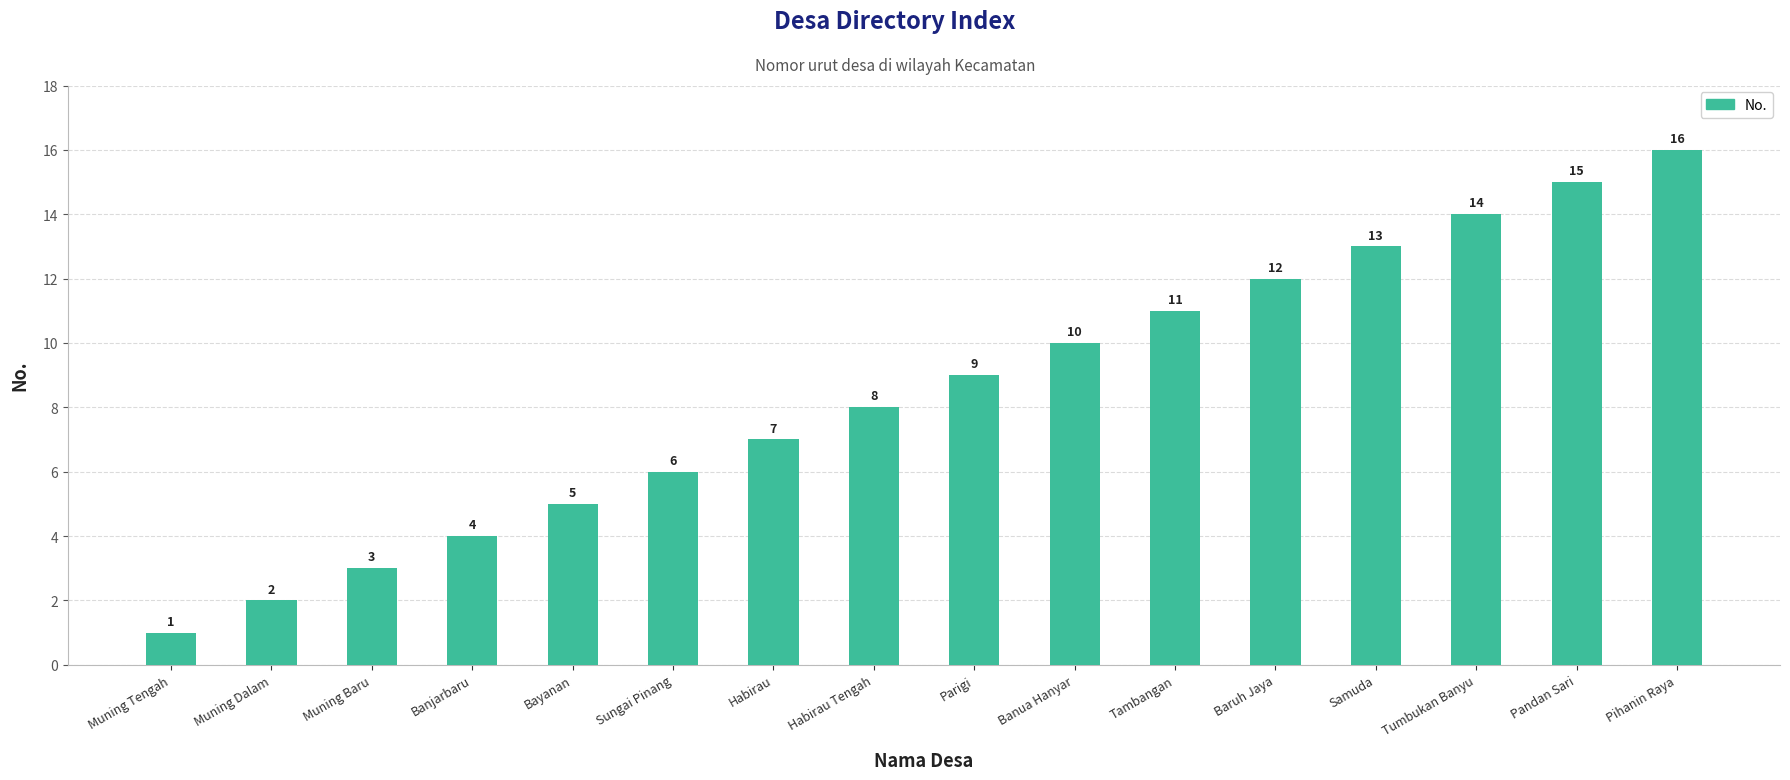

Reading right to left, transcribe all the data shown in this chart.

16	15	14	13	12	11	10	9	8	7	6	5	4	3	2	1